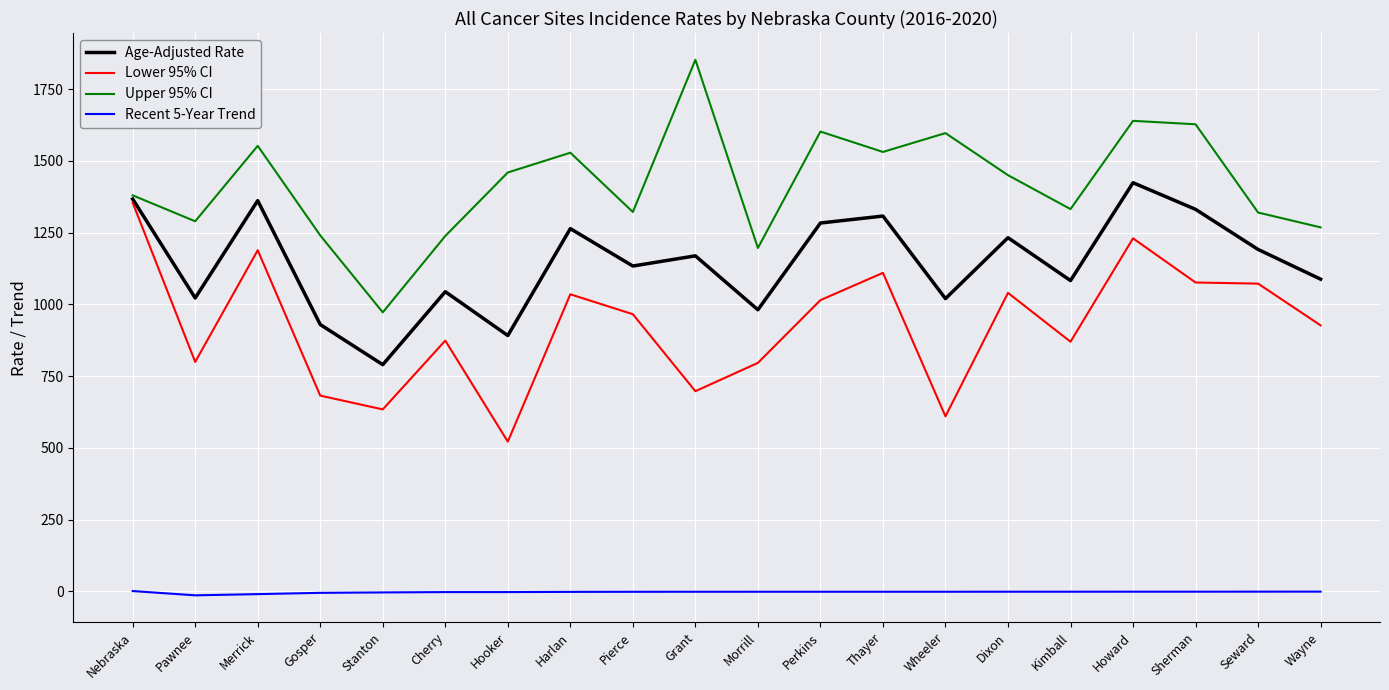

True or false: Upper 95% CI and Recent 5-Year Trend intersect in this chart.

False